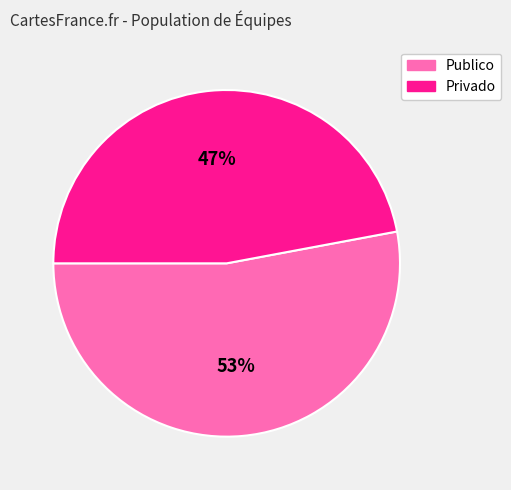

To the nearest percent, what is the difference between the Publico and Privado slice percentages?

6%